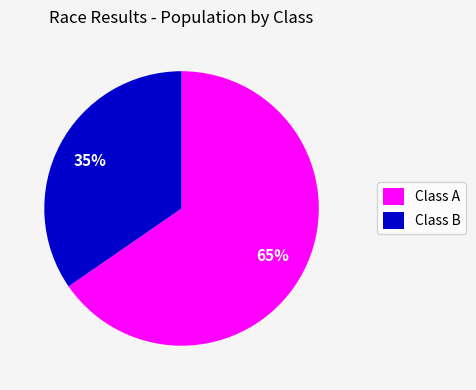

To the nearest percent, what is the average slice percentage?

50%